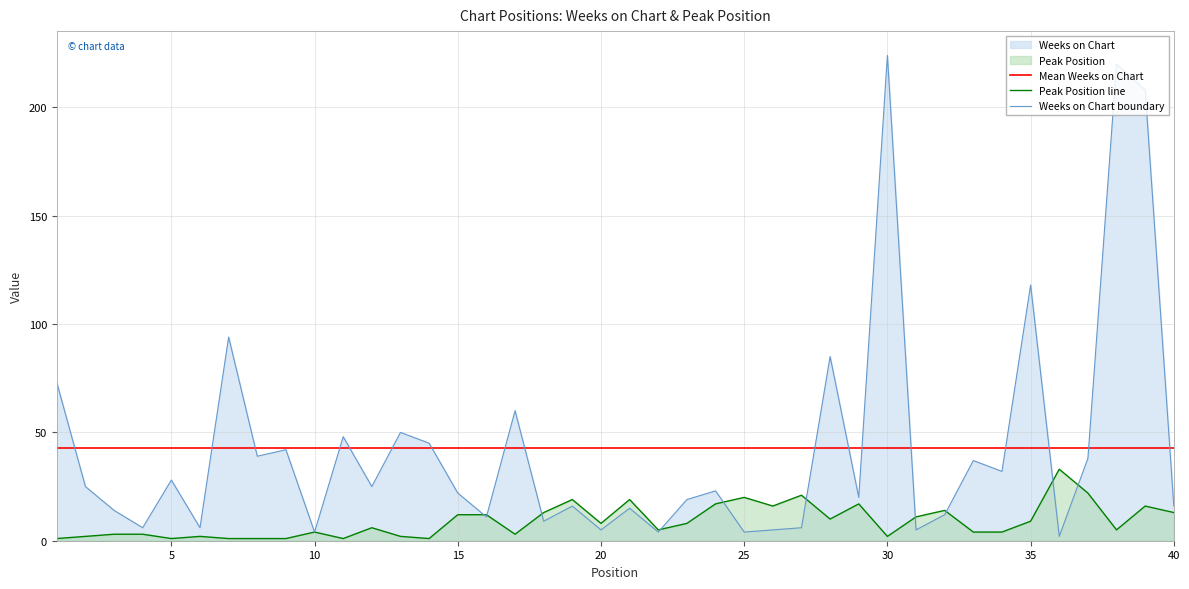

At which label is Weeks on Chart boundary closest to 113?

35